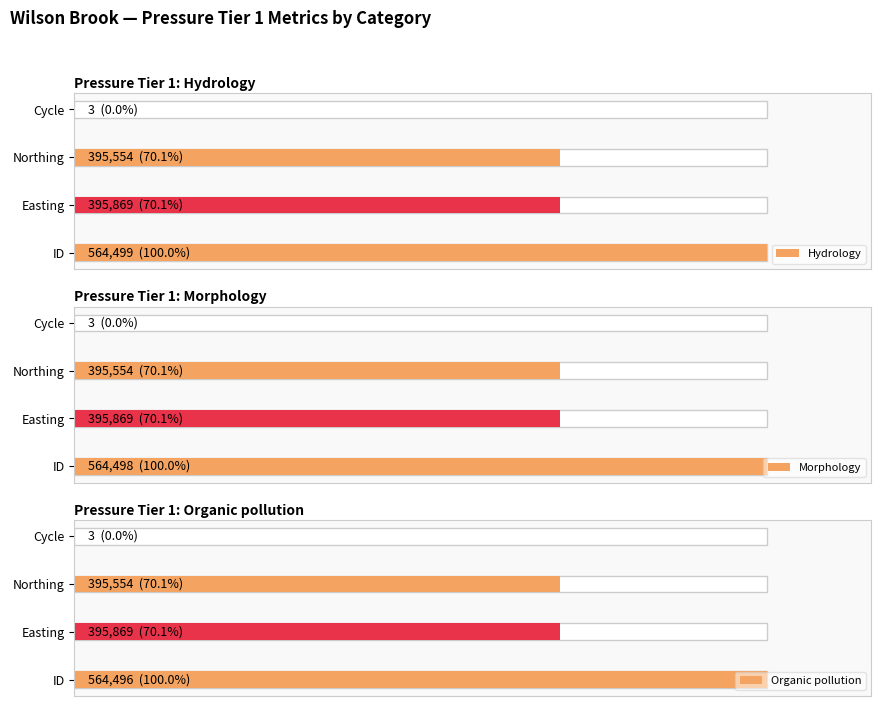

The value of Organic pollution at Easting is 101.7. True or false?

False